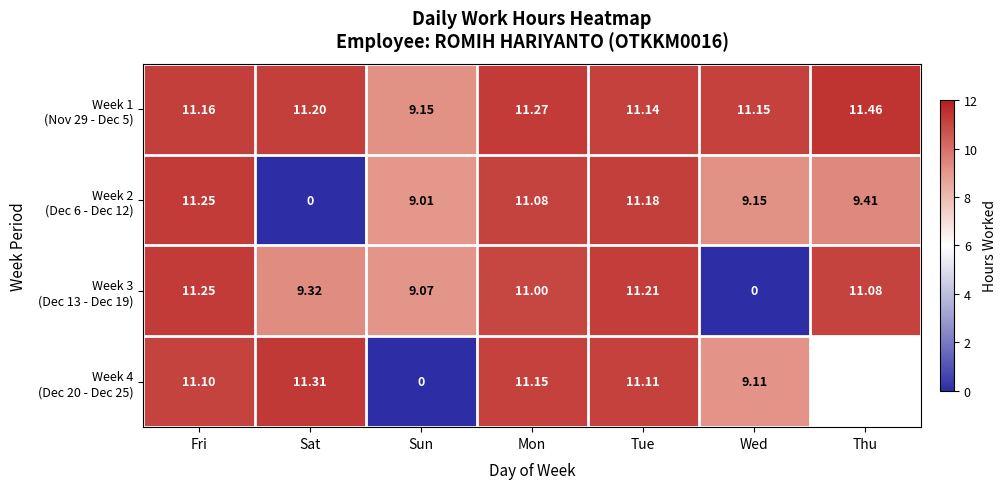

What is the difference between the Week 3 (Dec 13 - Dec 19) values at Thu and Sun?

2.0